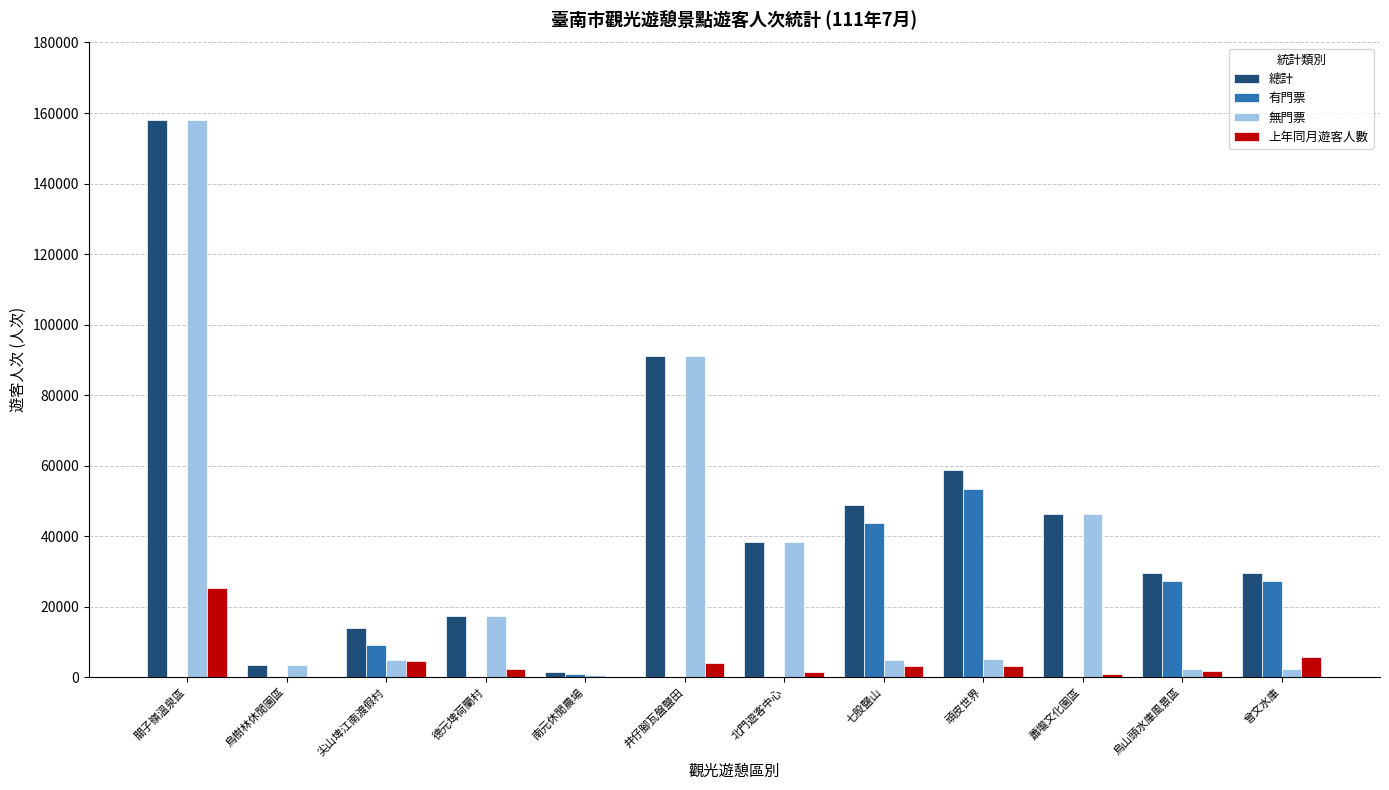

Between 七股鹽山 and 烏山頭水庫風景區, which series saw the biggest shift?

總計